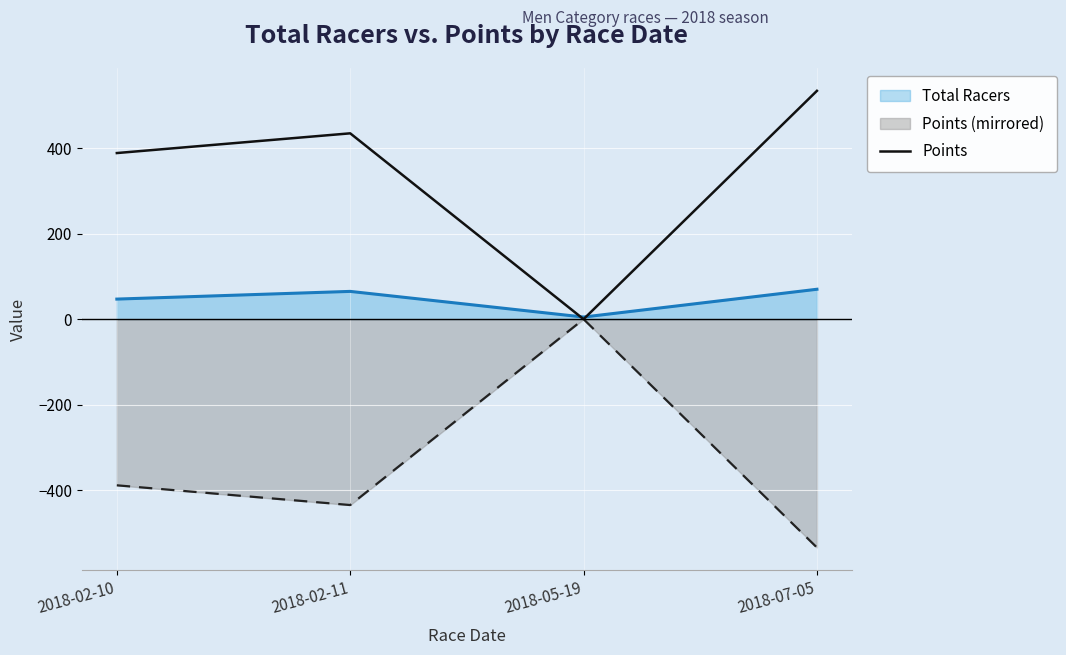

Reading left to right, what are all the values shown in this chart?

388.6	434.7	0.0	534.1